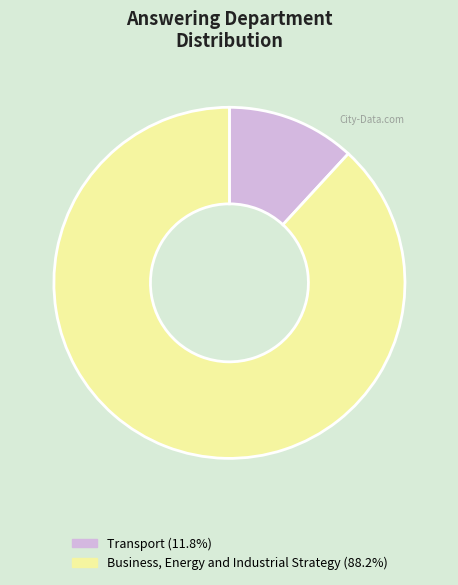

Is it true that Transport is 12% of the pie?

True